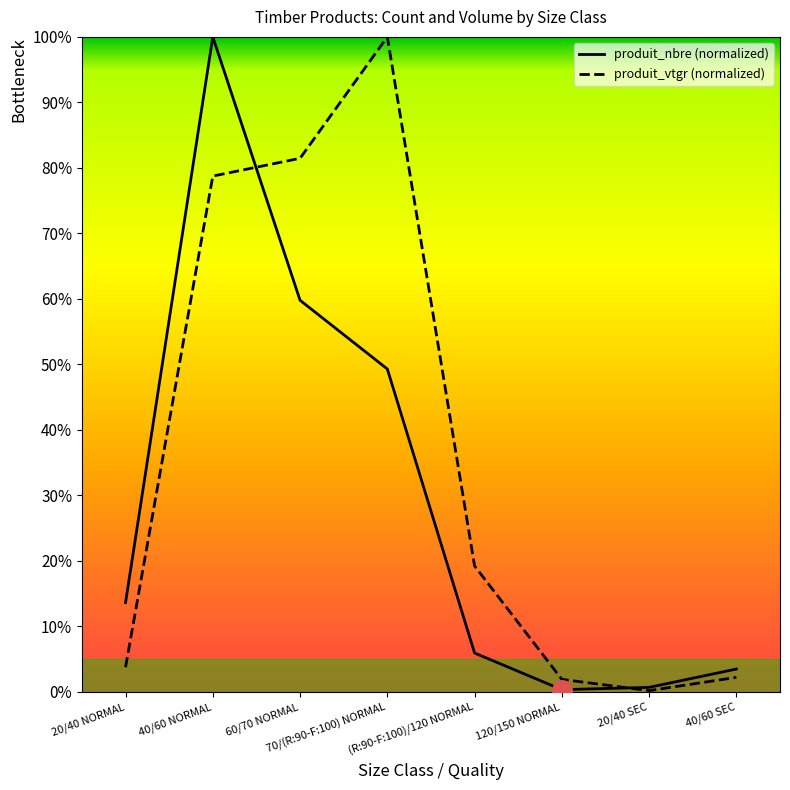

True or false: produit_nbre and produit_vtgr intersect in this chart.

True